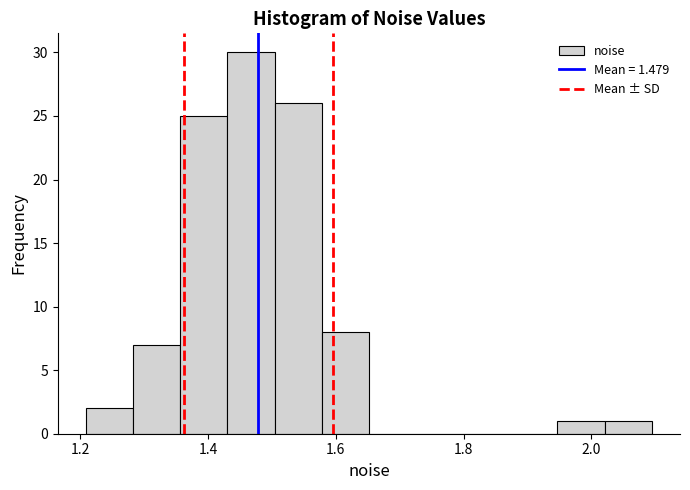

Read against the x-axis, roughly where is the centre of the tallest bar?

1.46